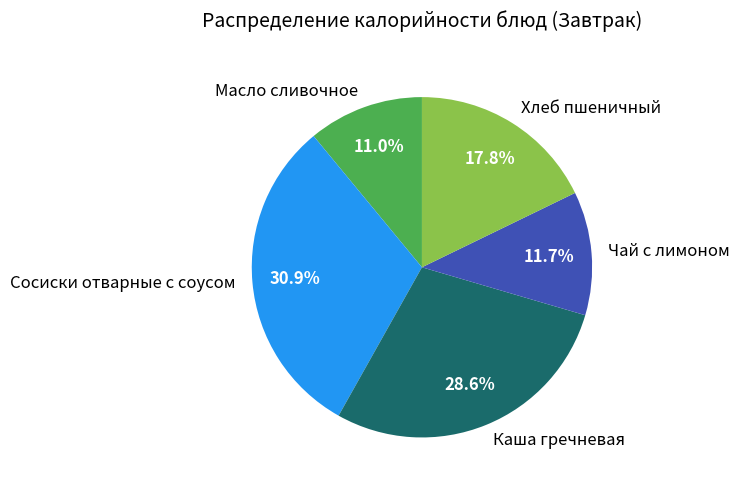

To the nearest percent, what is the average slice percentage?

20%